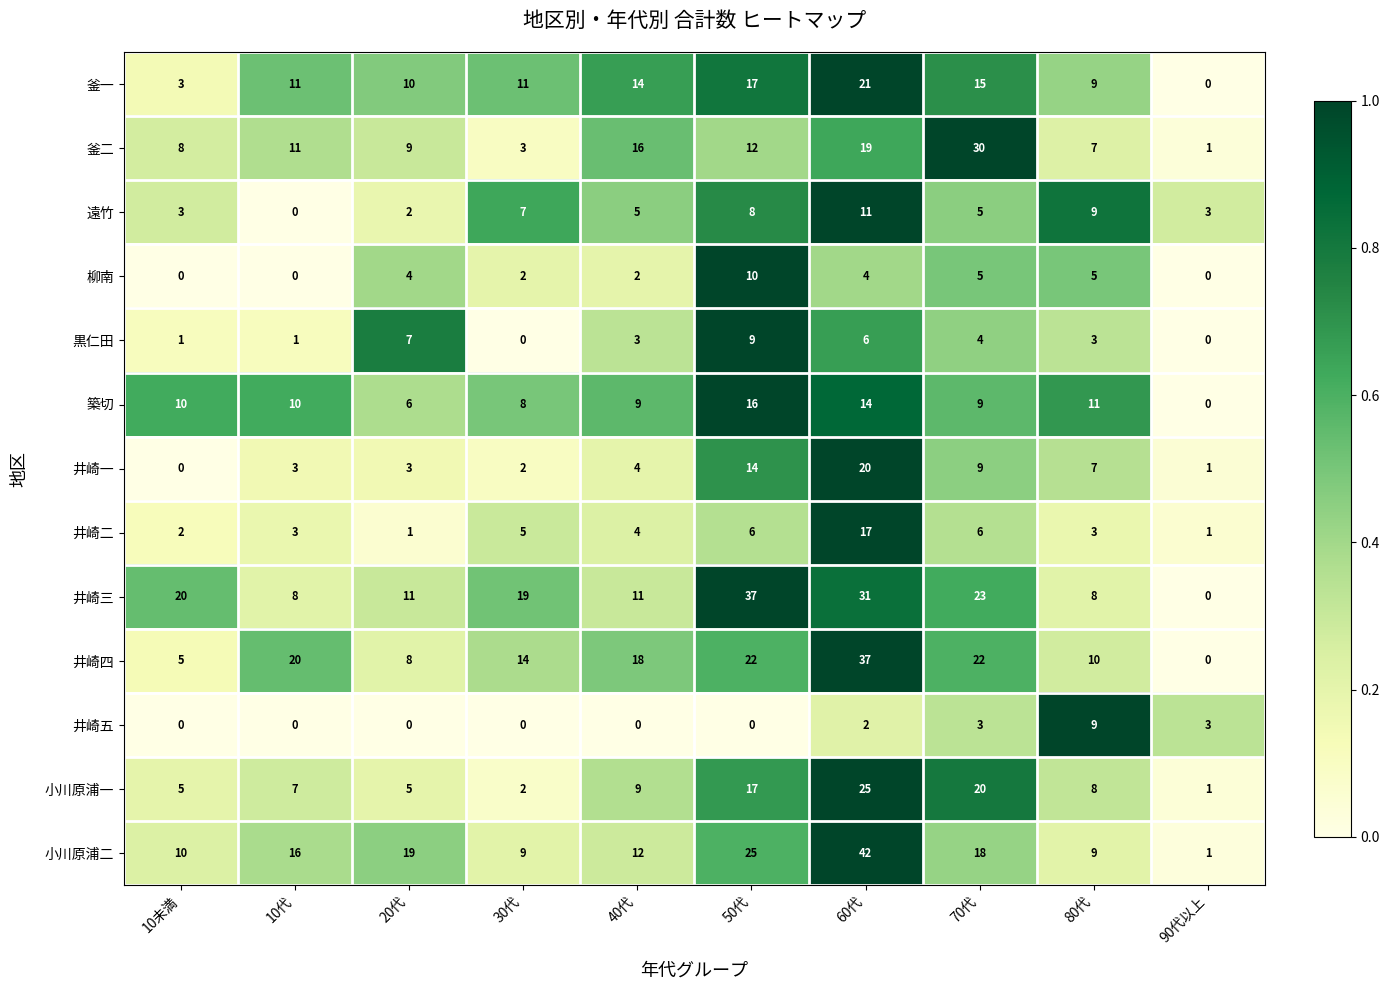

How many categories are shown in the chart?

10